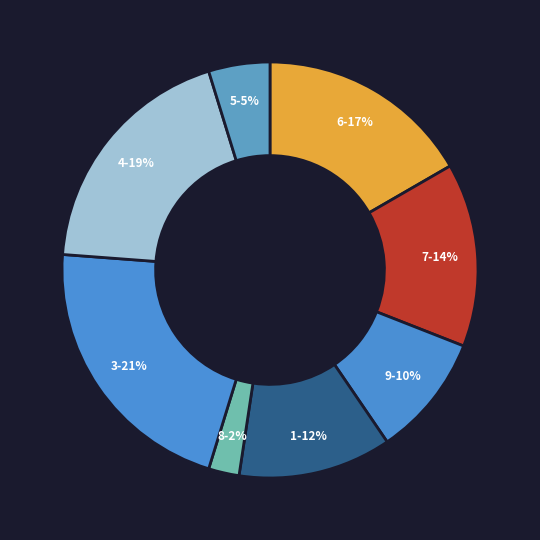

Count the number of slices in the pie.

8